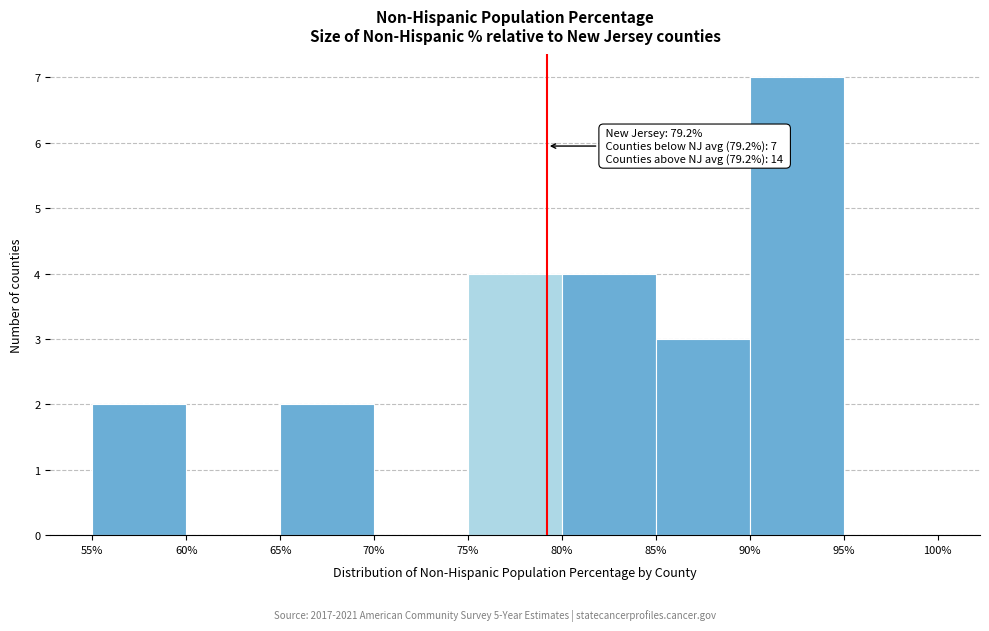

Over which range of the x-axis is the bar tallest?

90% to 95%